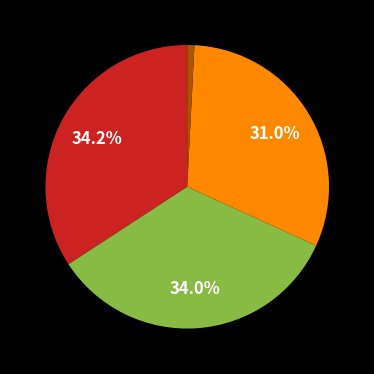

Is there a majority slice in this chart?

No